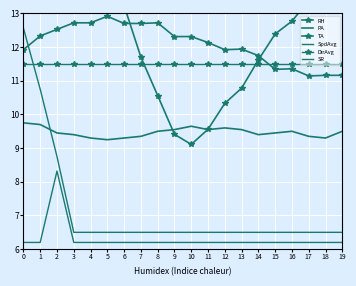

True or false: DirAvg and SR intersect in this chart.

False